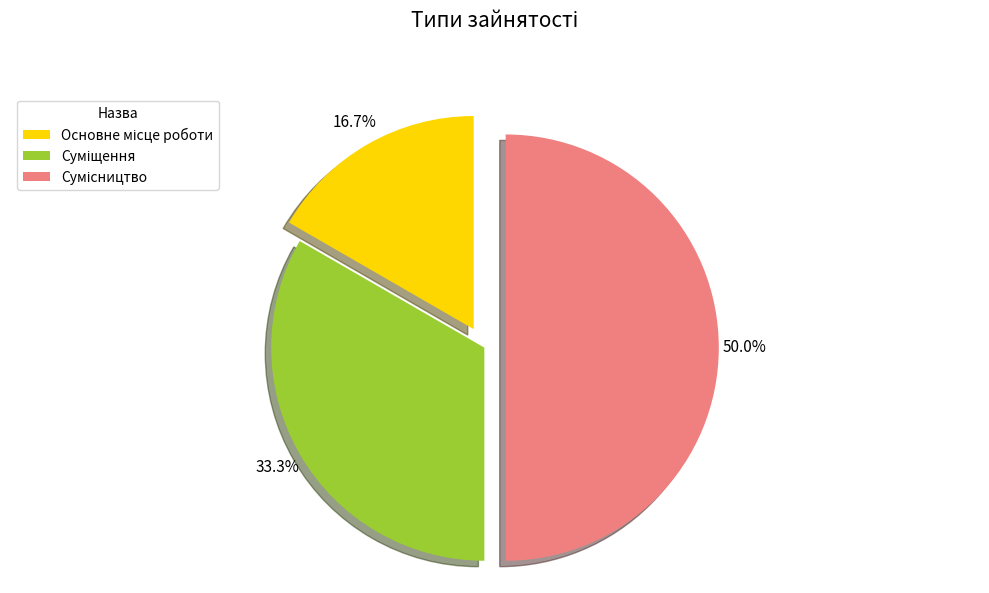

How many slices are in this pie chart?

3